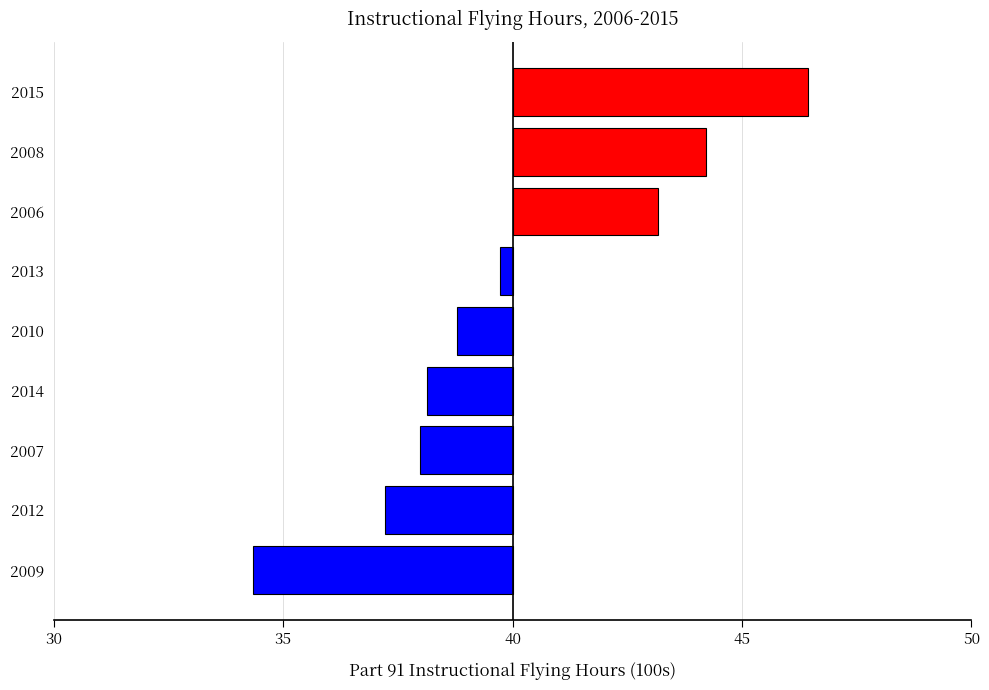

What is the greatest value displayed?

6.4